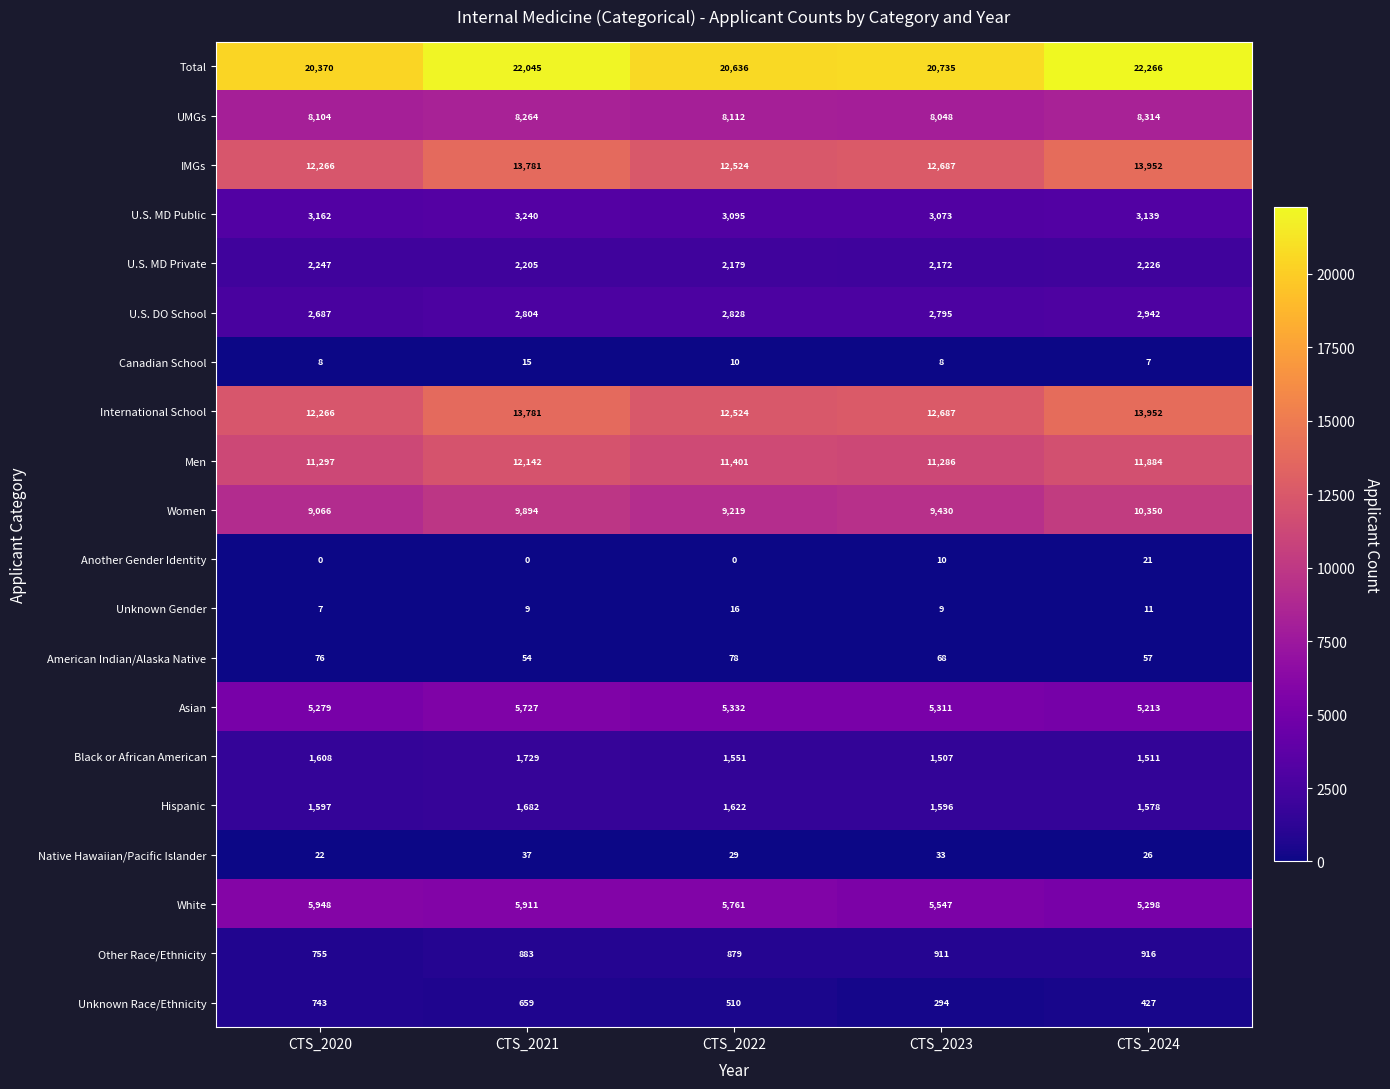

At which label does White first exceed 5761?

CTS_2020